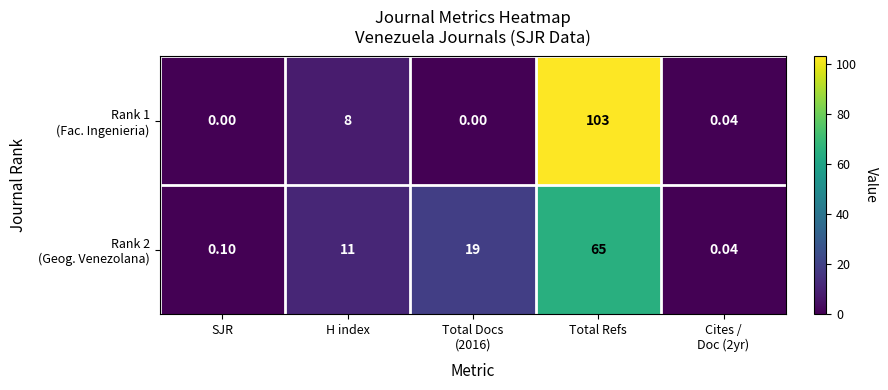

Which label corresponds to the largest value in the chart?

Total Refs